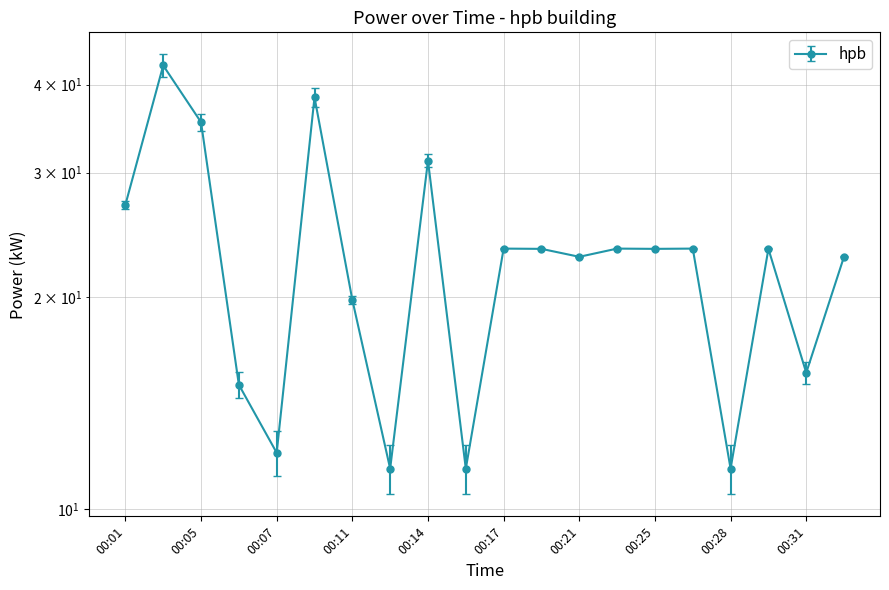

Between 00:19 and 00:03, which is larger?

00:03